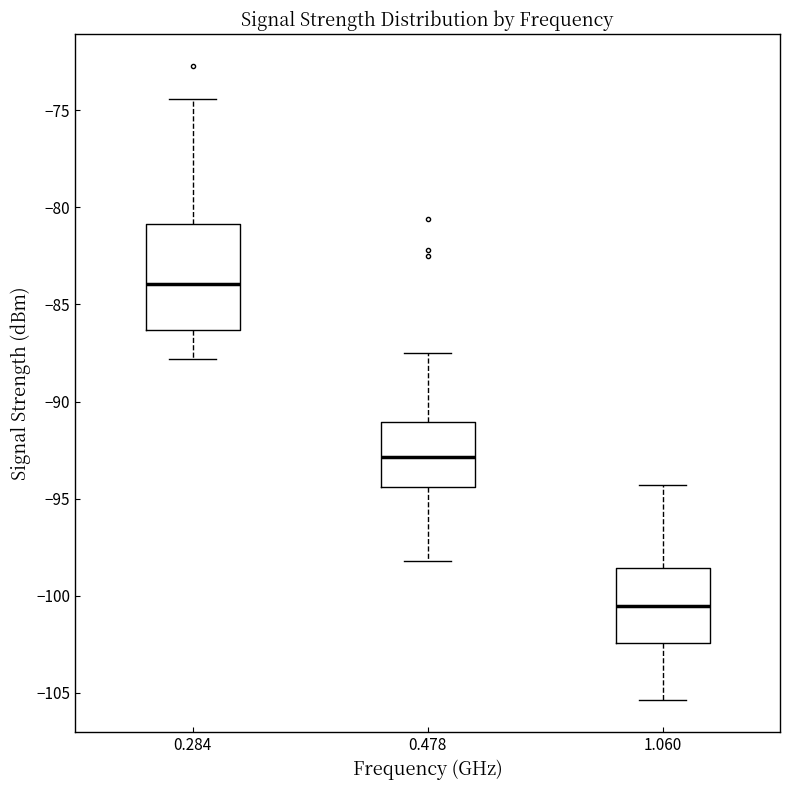

Which box is the tallest, from its lower edge to its upper edge?

0.284